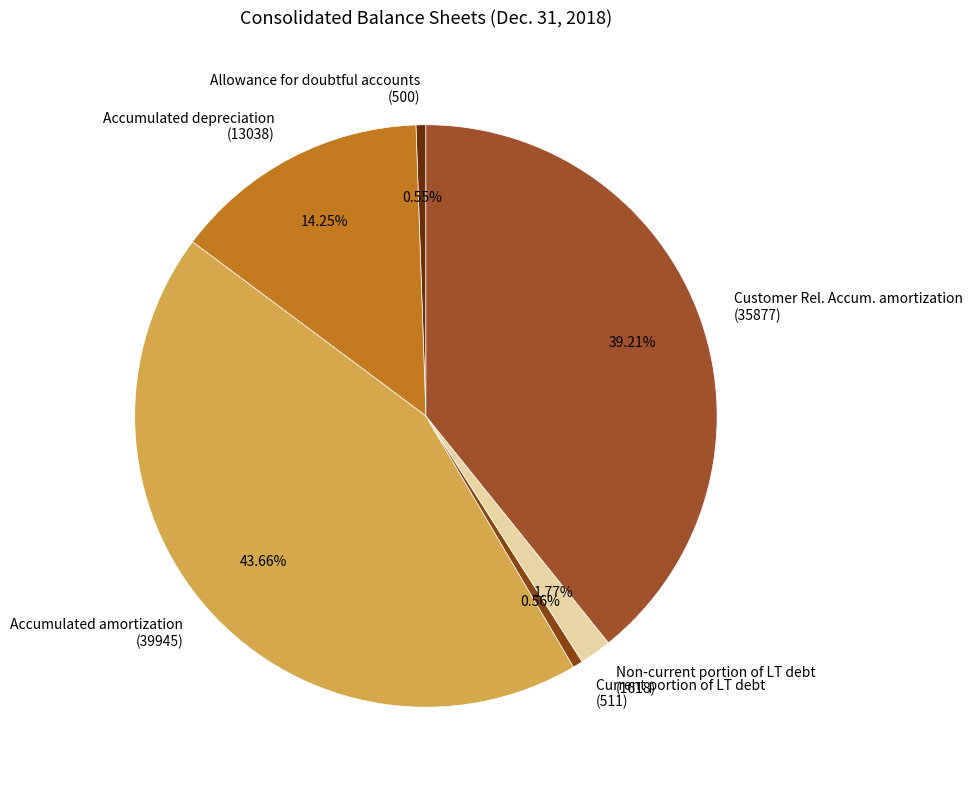

Do Current portion of LT debt (511) and Allowance for doubtful accounts (500) together represent more than half of the pie?

No